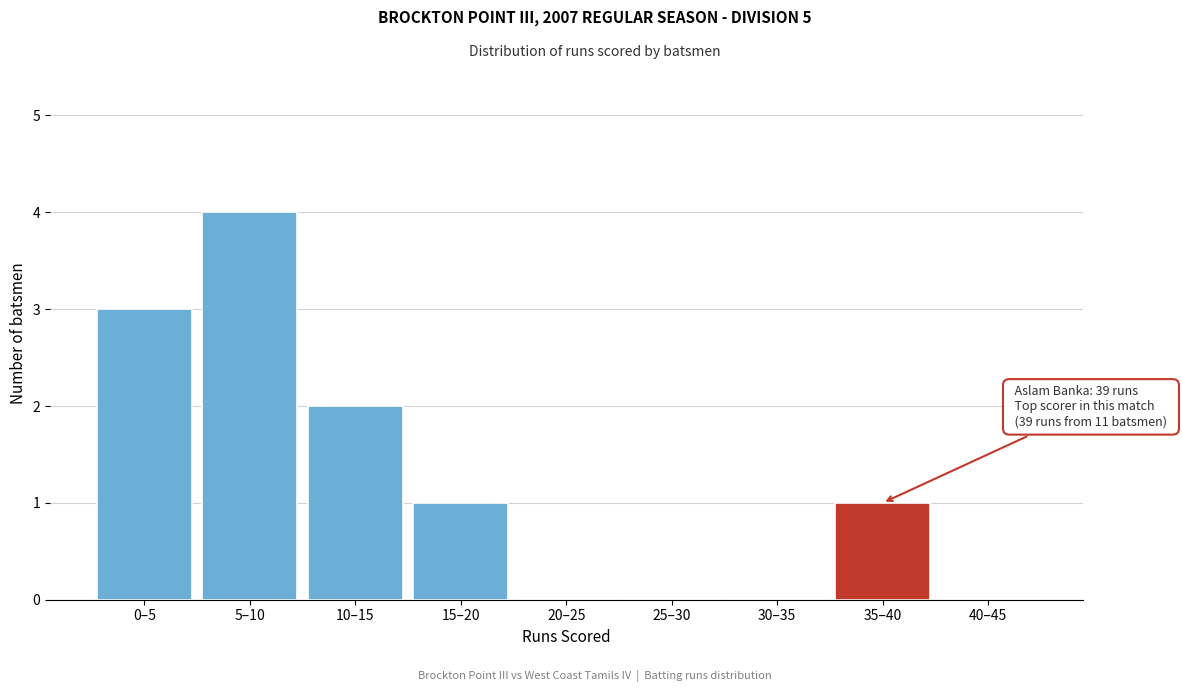

Reading left to right, list all the values displayed in this chart.

0–5=3	5–10=4	10–15=2	15–20=1	20–25=0	25–30=0	30–35=0	35–40=1	40–45=0